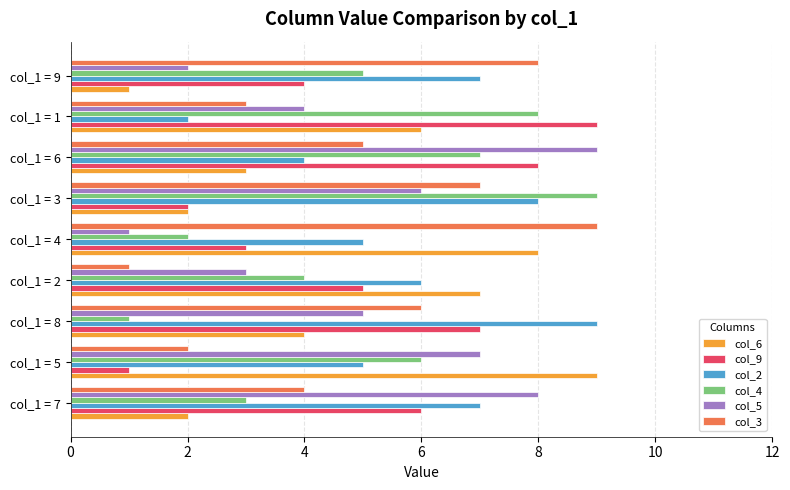

The value of col_6 at col_1 = 9 is 1. True or false?

True